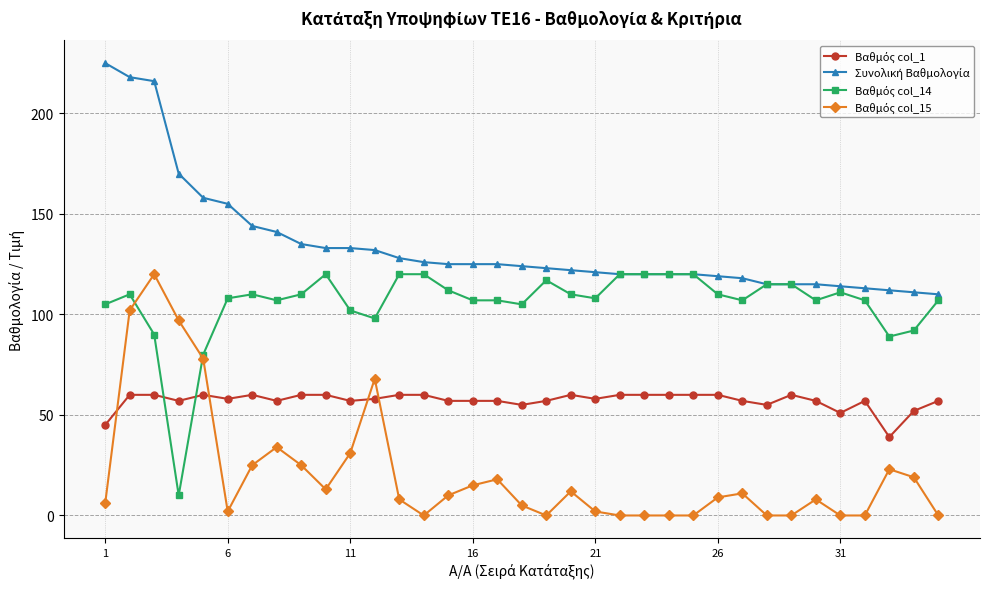

What is the greatest value displayed?

225